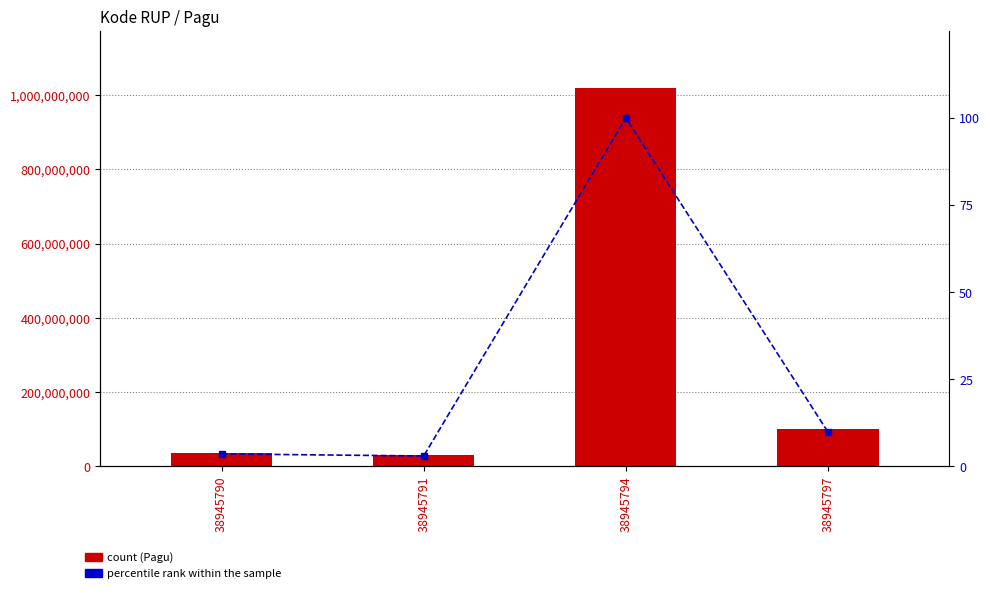

Which category has the lowest value across all series?

38945791